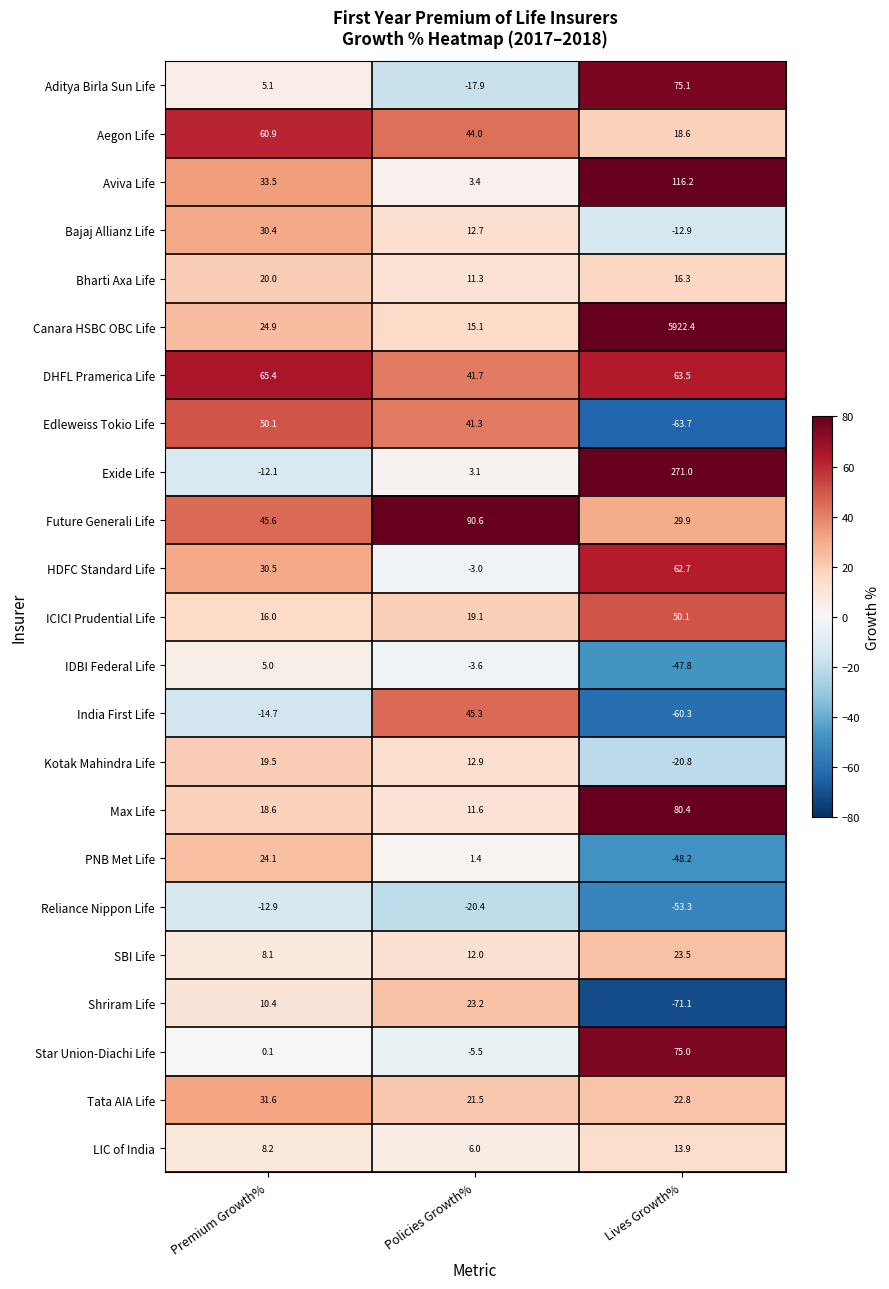

Which series has the widest spread of values?

Canara HSBC OBC Life